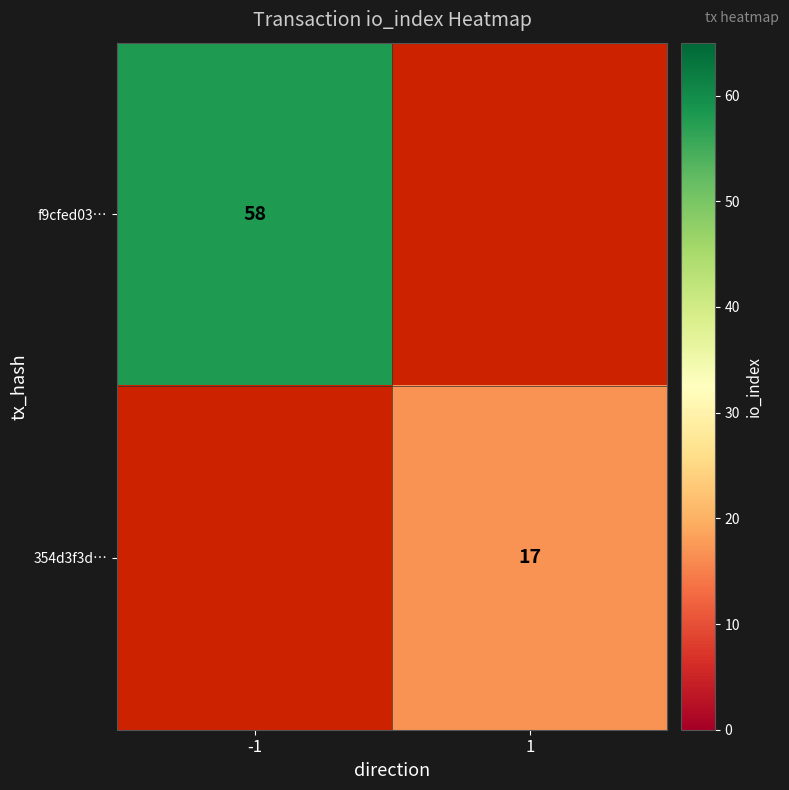

Which has a higher value, 1 or -1?

-1